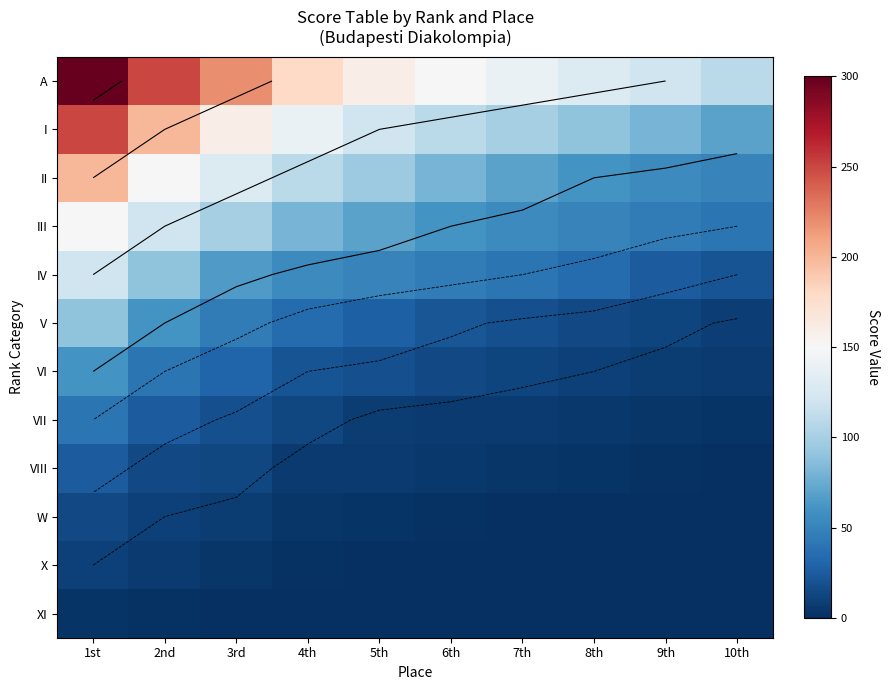

What is the highest value of the X series?

10